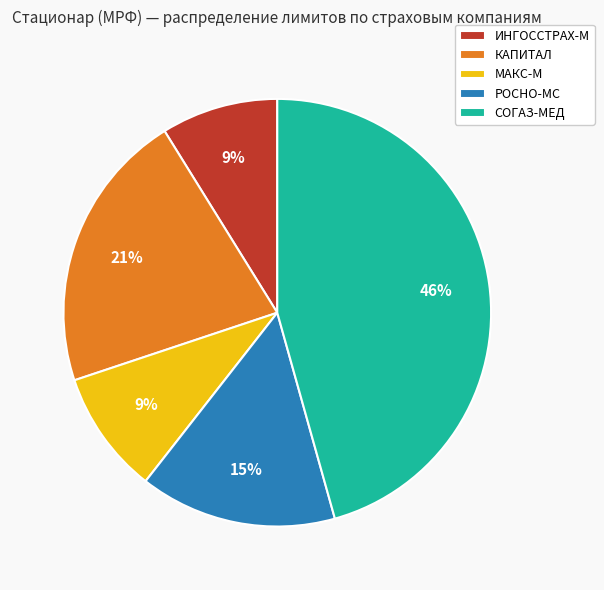

To the nearest percent, what percentage of the pie is РОСНО-МС?

15%